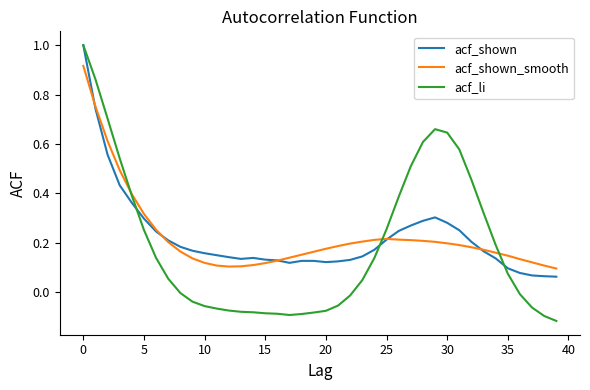

What is the greatest value displayed?

1.0